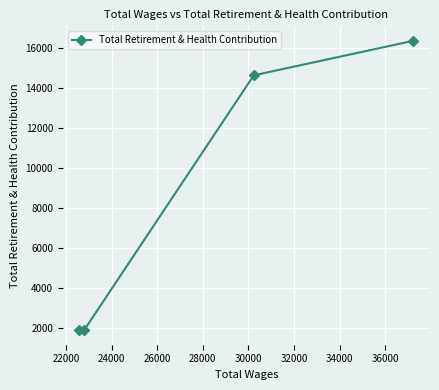

What is the value of the 2nd point from the left?

1882